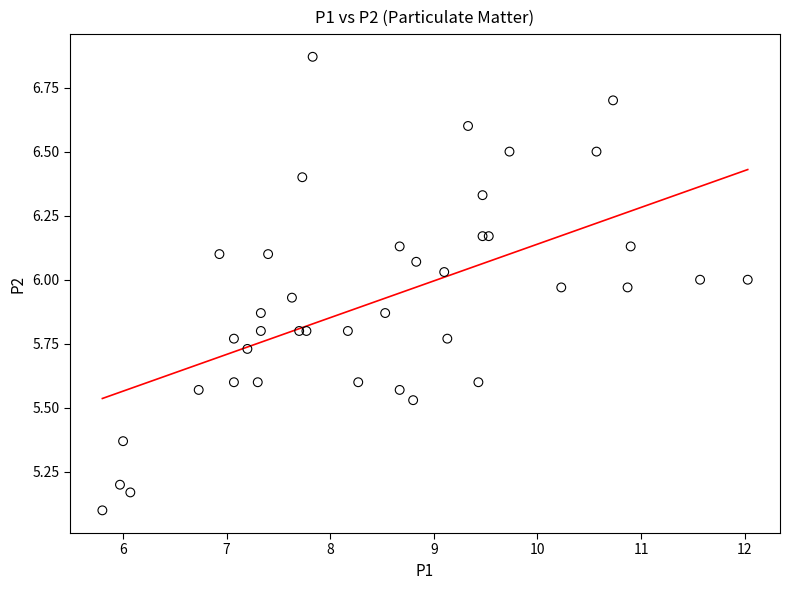

What Y value in the scatter plot is closest to 5?

5.1